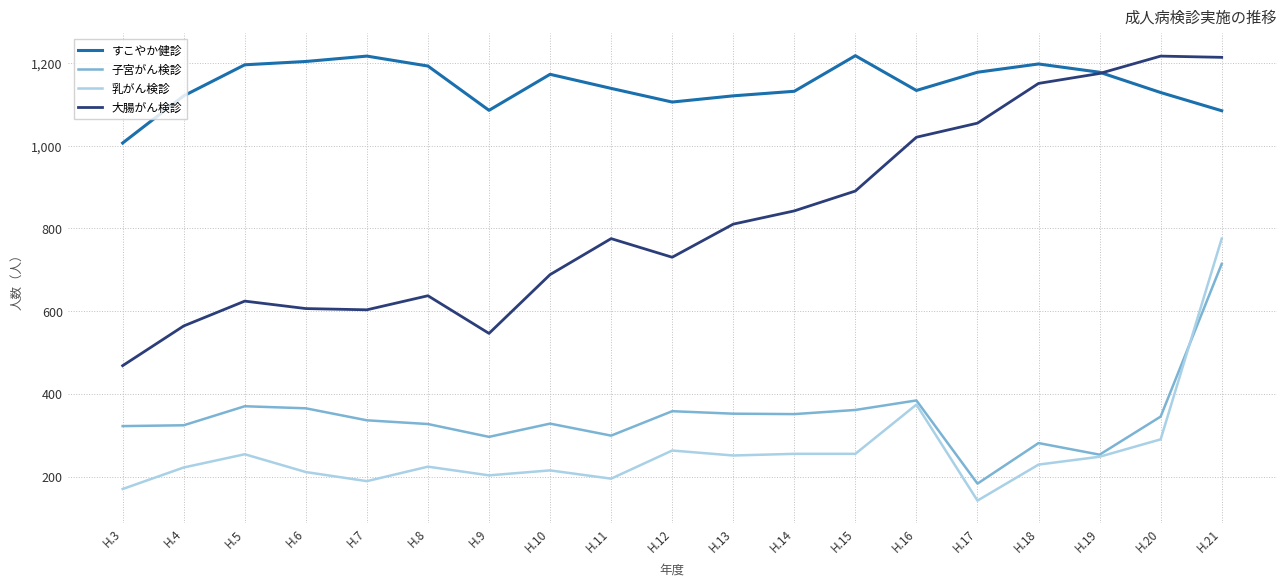

Rank the series at H.14 from lowest to highest value.

乳がん検診, 子宮がん検診, 大腸がん検診, すこやか健診